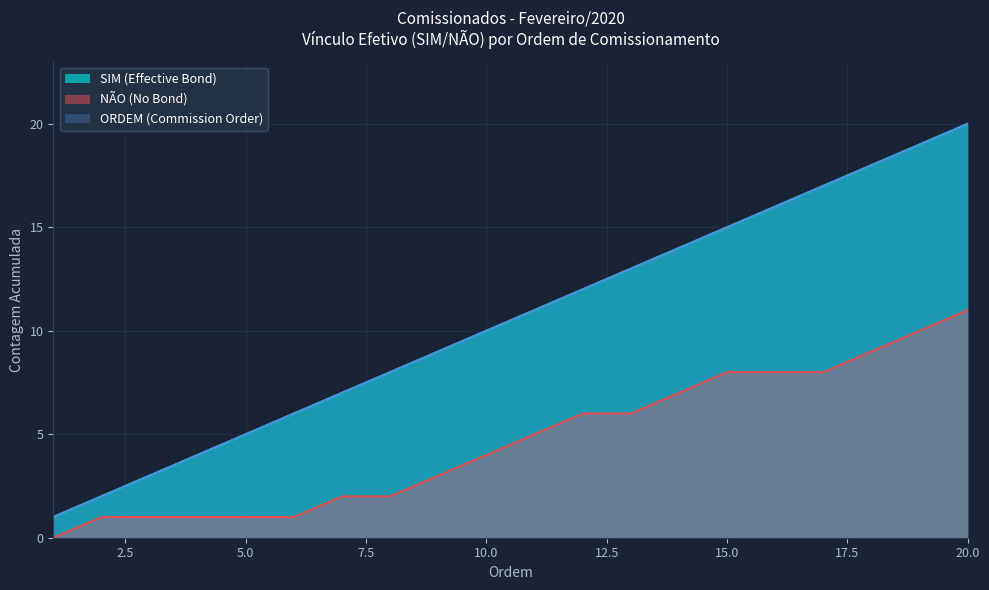

How many values in NÃO (No Bond) are above zero?

19